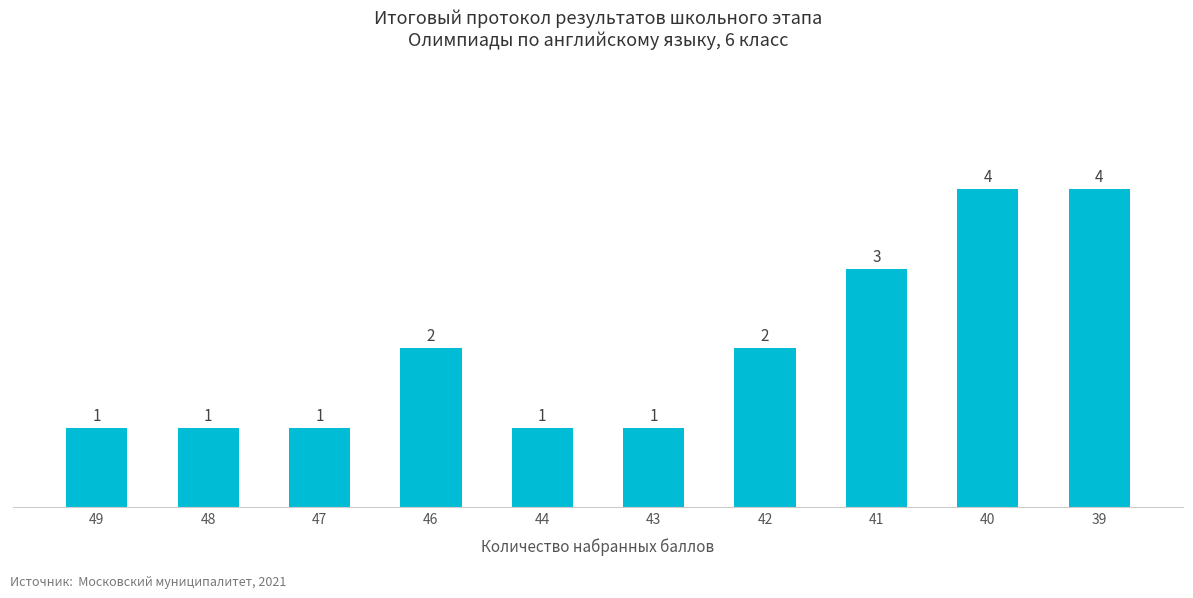

What is the minimum value shown in the chart?

1